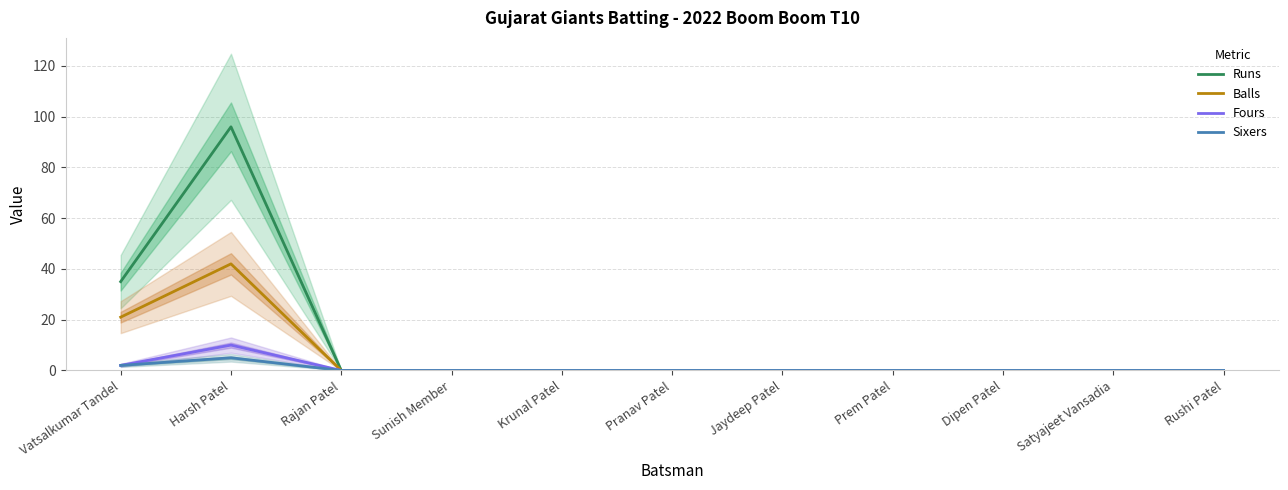

True or false: Sixers and Balls cross at least once.

False